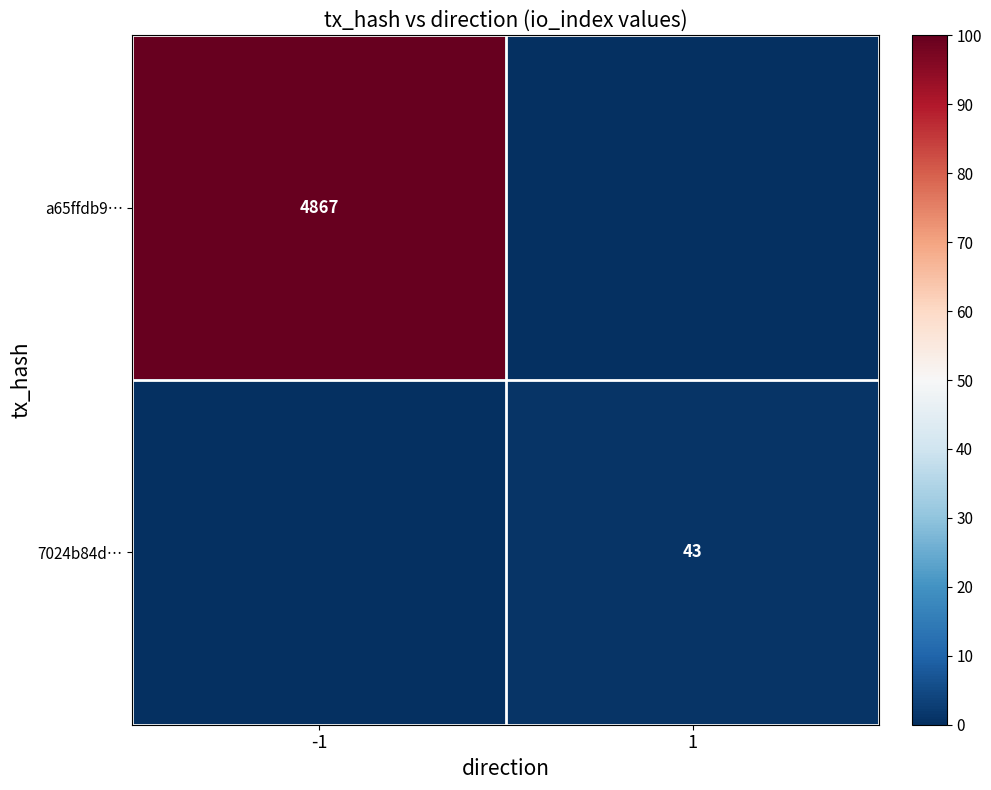

True or false: 7024b84d… has a value of 14 at 1.

False